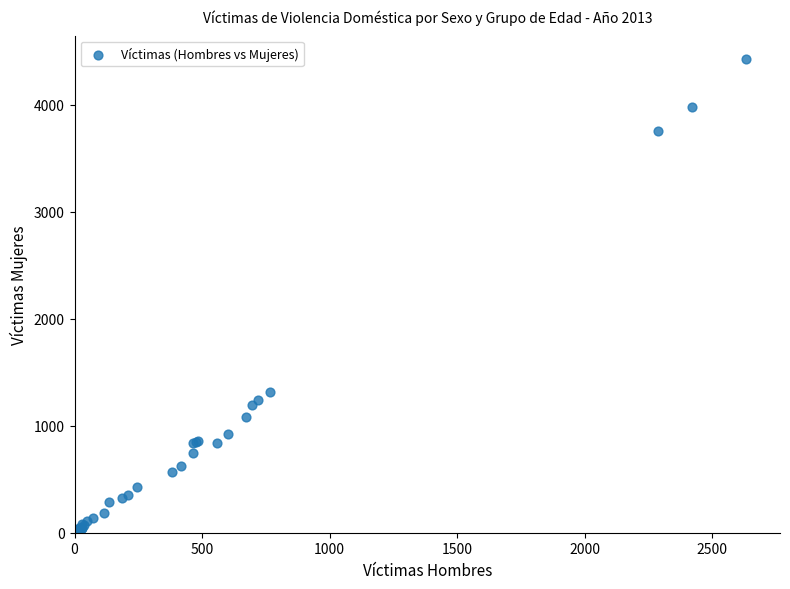

What Y value in the scatter plot is closest to 2212?

1316